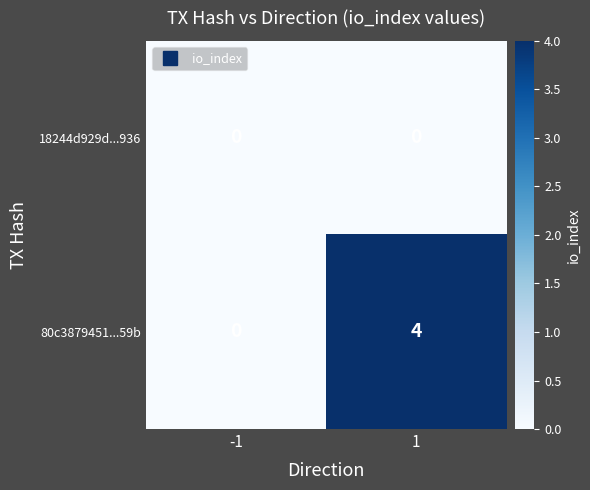

Between -1 and 1, which series saw the biggest shift?

80c3879451...59b